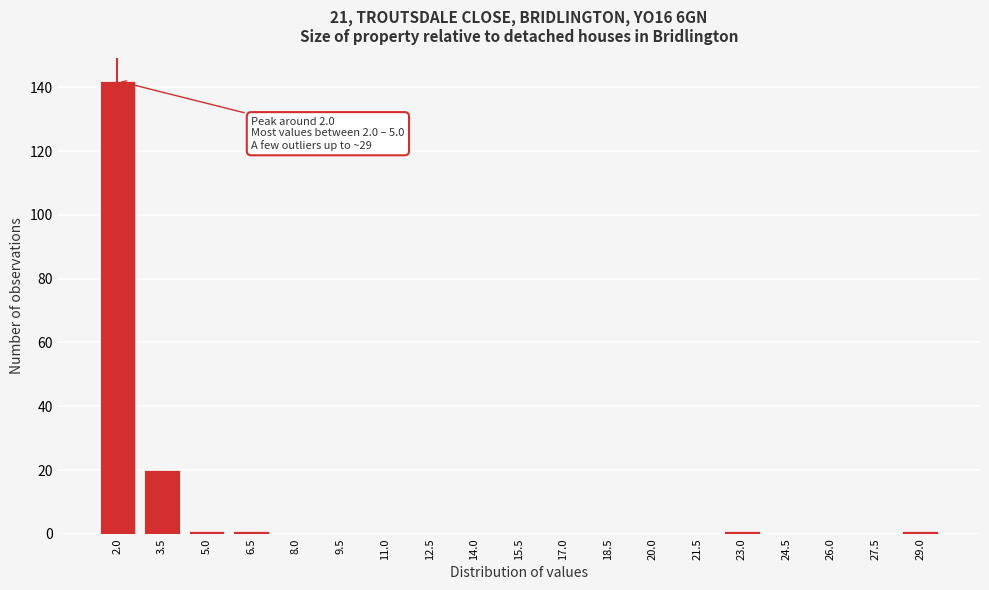

Reading left to right, what are all the values shown in this chart?

2.0=142	3.5=20	5.0=1	6.5=1	8.0=0	9.5=0	11.0=0	12.5=0	14.0=0	15.5=0	17.0=0	18.5=0	20.0=0	21.5=0	23.0=1	24.5=0	26.0=0	27.5=0	29.0=1